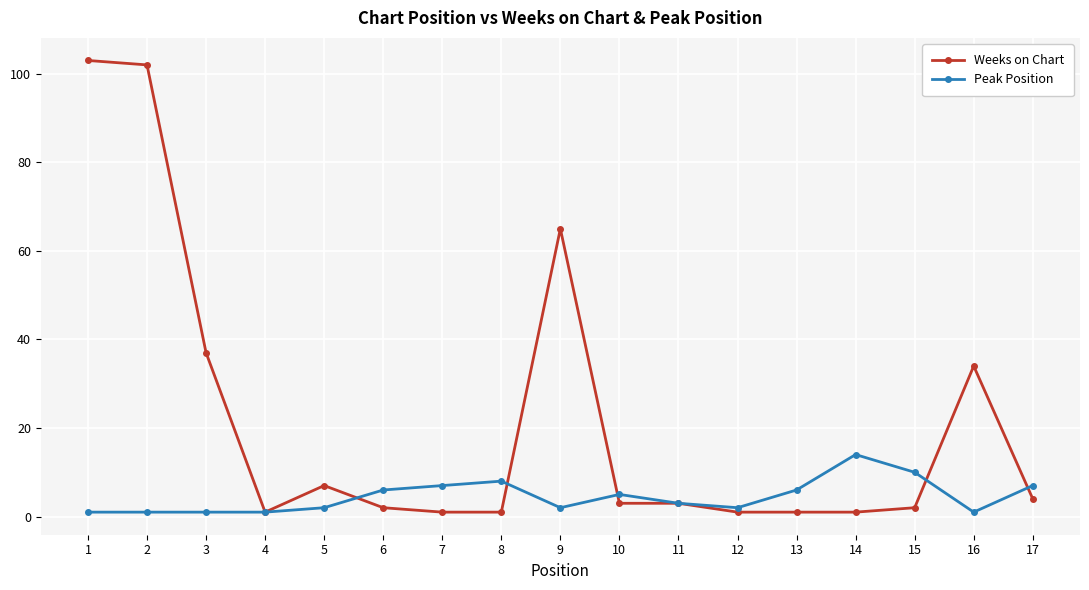

At how many categories does at least one series exceed 85?

2